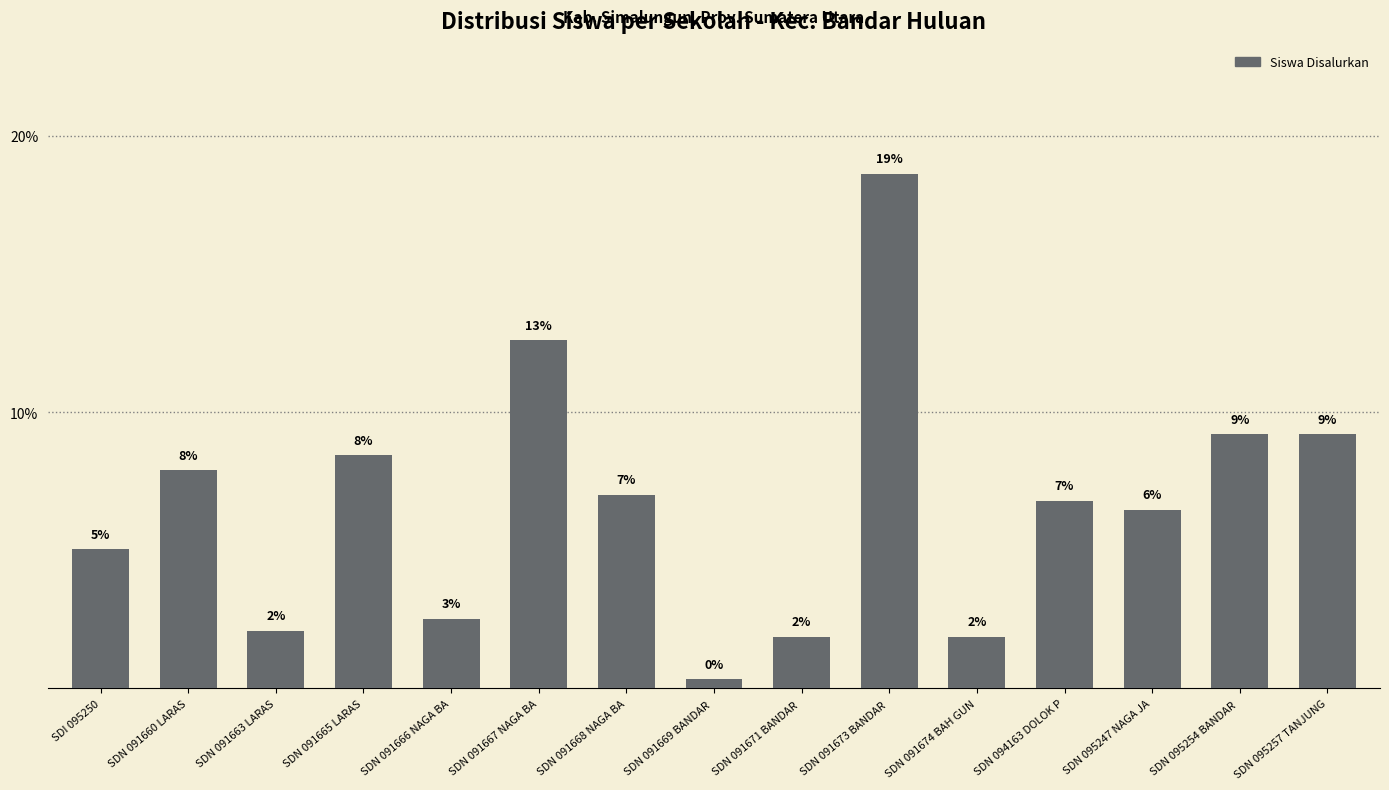

Reading left to right, what are all the values shown in this chart?

SDI 095250=5.0	SDN 091660 LARAS=7.9	SDN 091663 LARAS=2.1	SDN 091665 LARAS=8.4	SDN 091666 NAGA BA=2.5	SDN 091667 NAGA BA=12.6	SDN 091668 NAGA BA=7.0	SDN 091669 BANDAR =0.3	SDN 091671 BANDAR =1.9	SDN 091673 BANDAR =18.6	SDN 091674 BAH GUN=1.9	SDN 094163 DOLOK P=6.8	SDN 095247 NAGA JA=6.5	SDN 095254 BANDAR =9.2	SDN 095257 TANJUNG=9.2